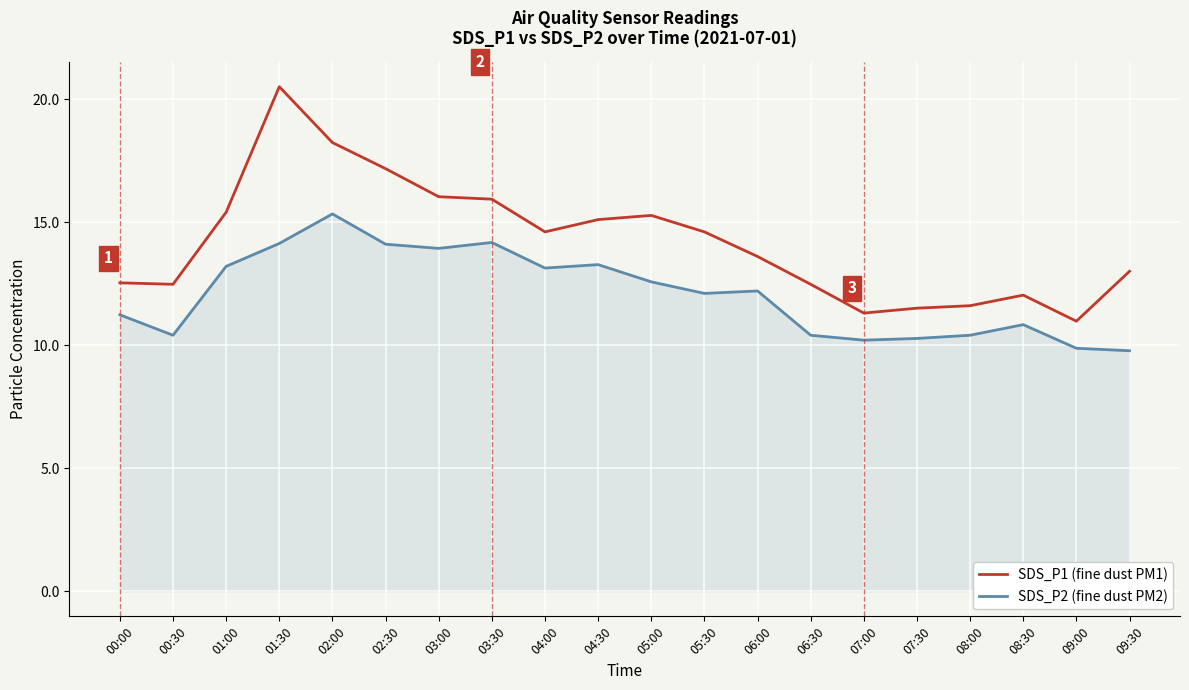

In SDS_P1 (fine dust PM1), how many points are higher than both neighbors (excluding endpoints)?

3